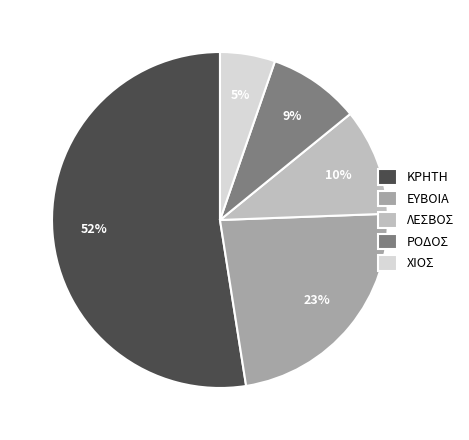

Which has a higher value, ΛΕΣΒΟΣ or ΚΡΗΤΗ?

ΚΡΗΤΗ